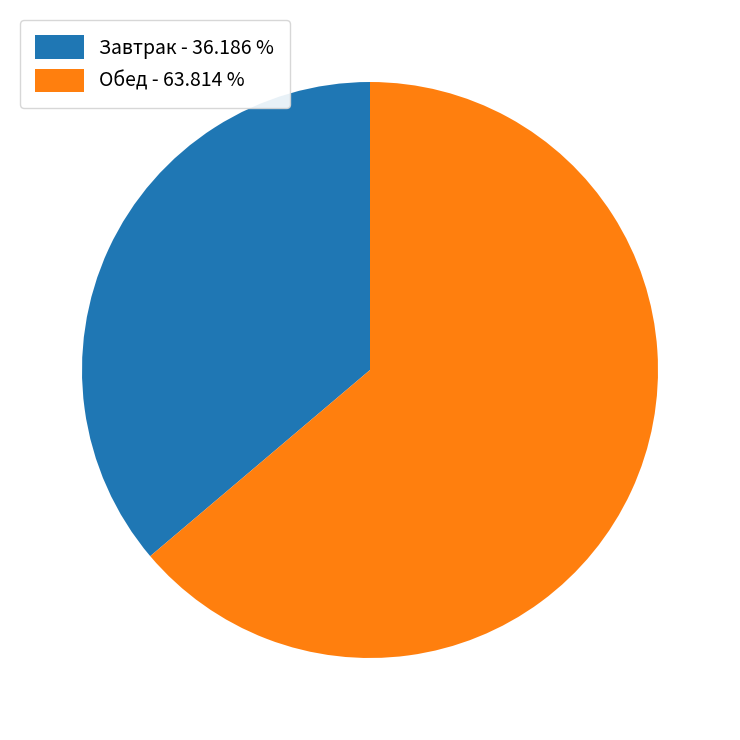

How many segments does this pie chart have?

2